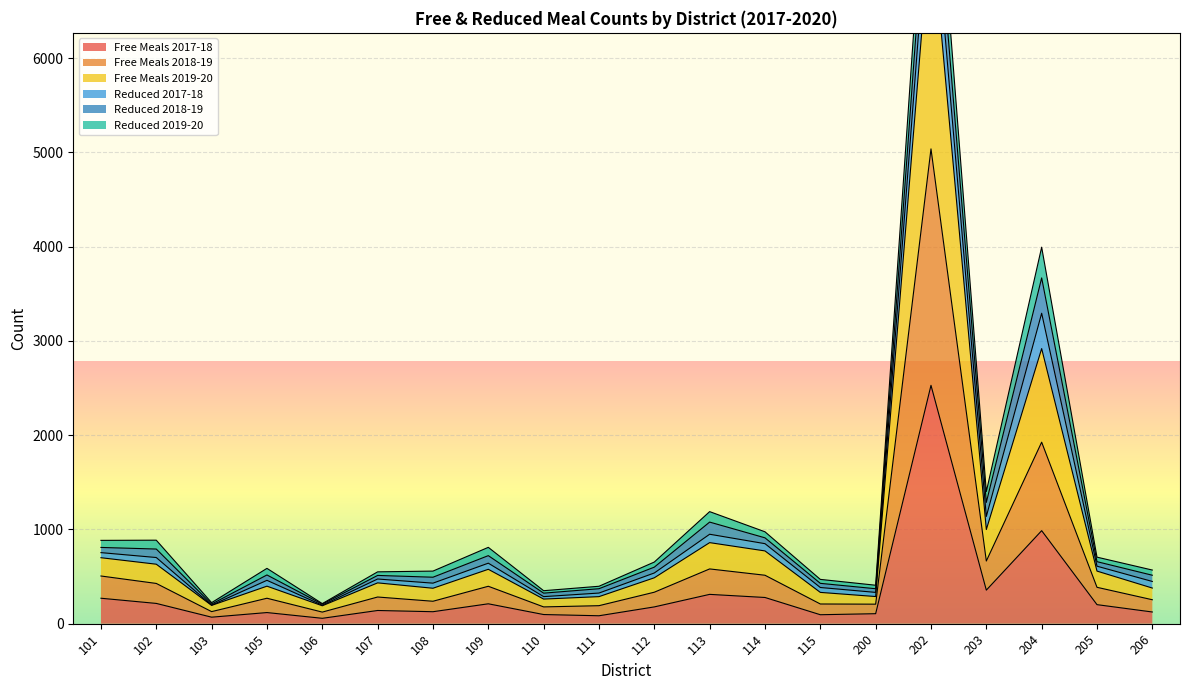

Where is Free Meals 2017-18 nearest to the value 1293?

204